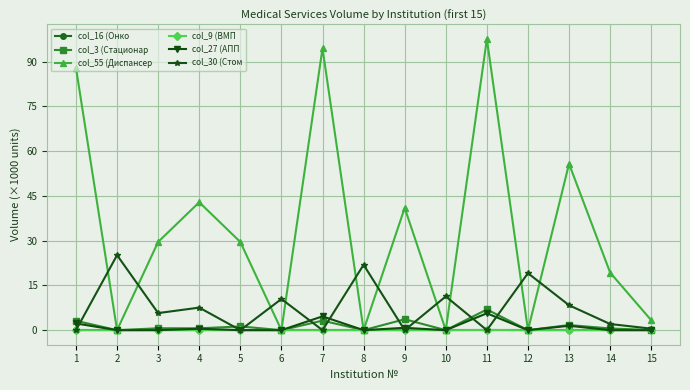

What is the greatest value displayed?

97.6